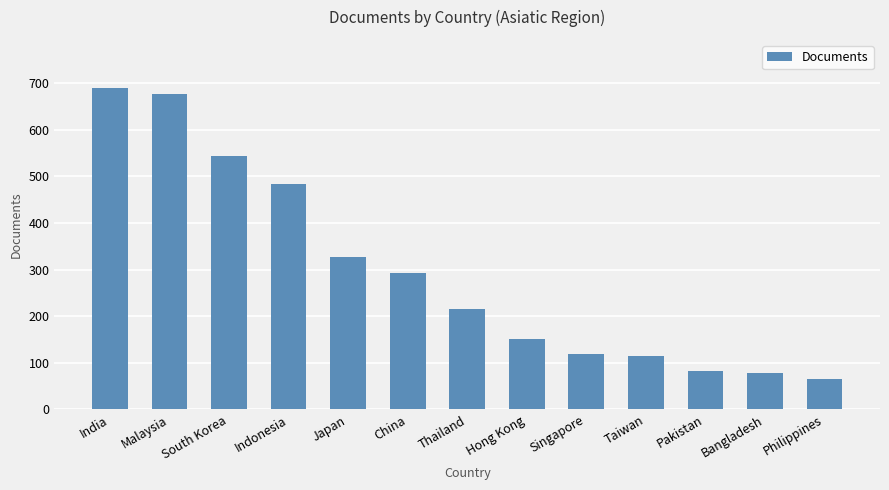

What is the average value?

295